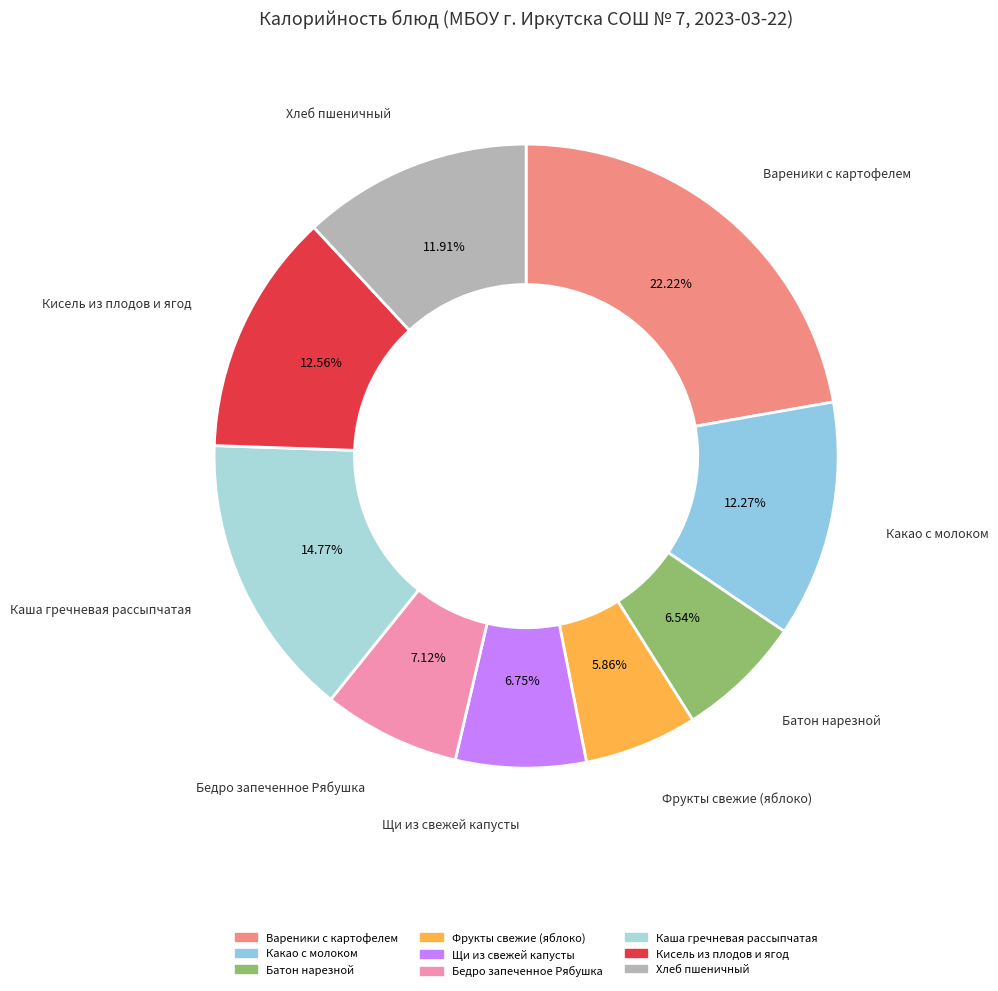

To the nearest percent, what is the average slice percentage?

11%